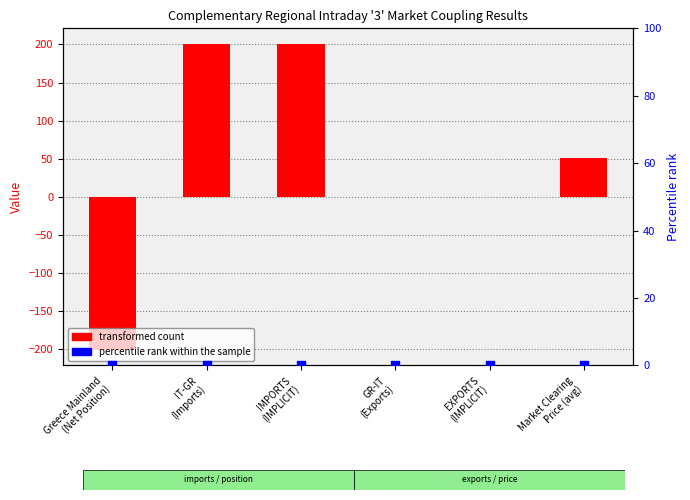

Which series has the widest spread of Y values?

transformed count